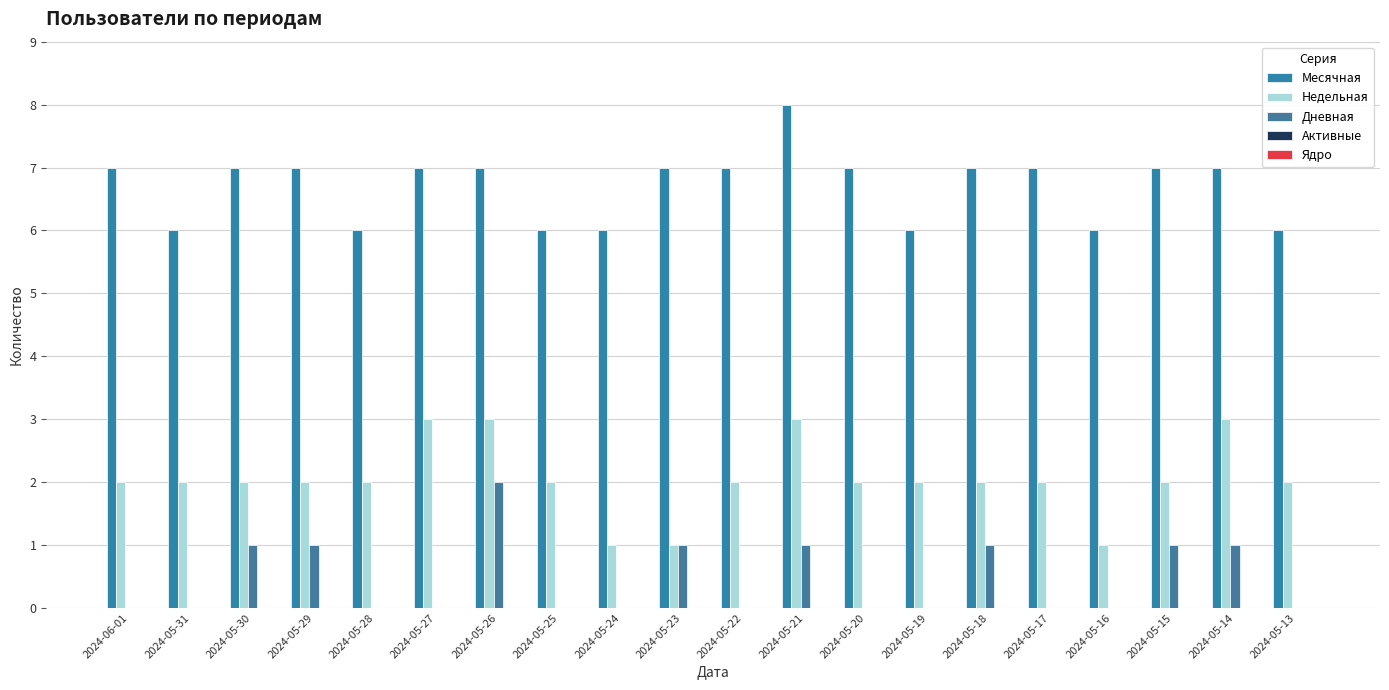

How many series are shown in this chart?

3